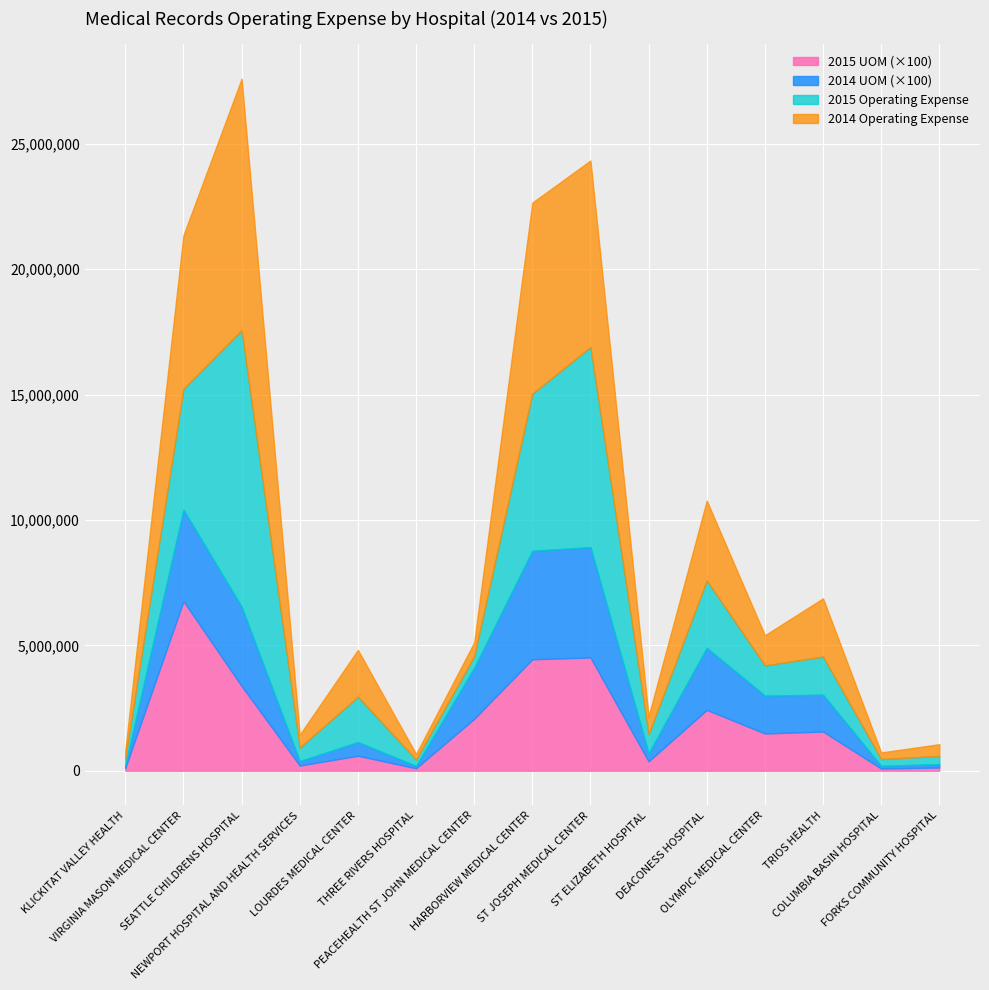

What is the average value of the 2015 UOM series?

18841